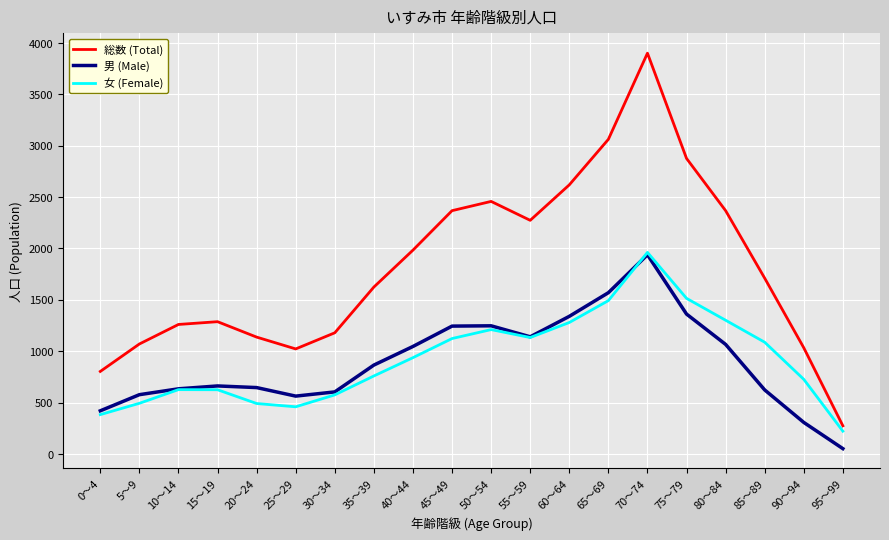

True or false: 総数 (Total) and 男 (Male) intersect in this chart.

False